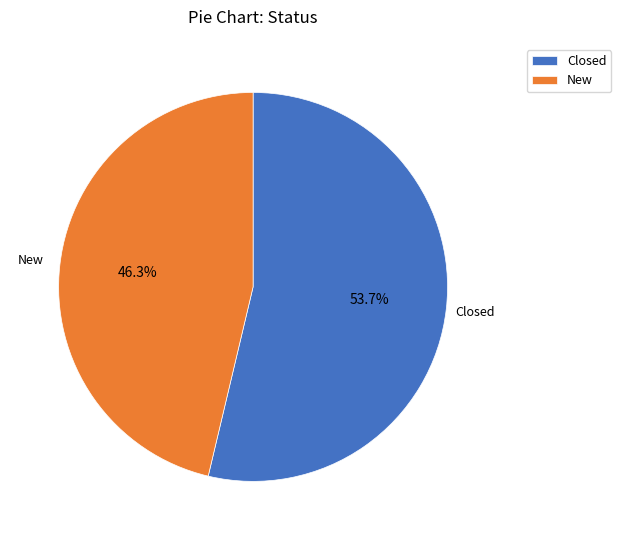

What percentage is the New slice, to the nearest percent?

46%